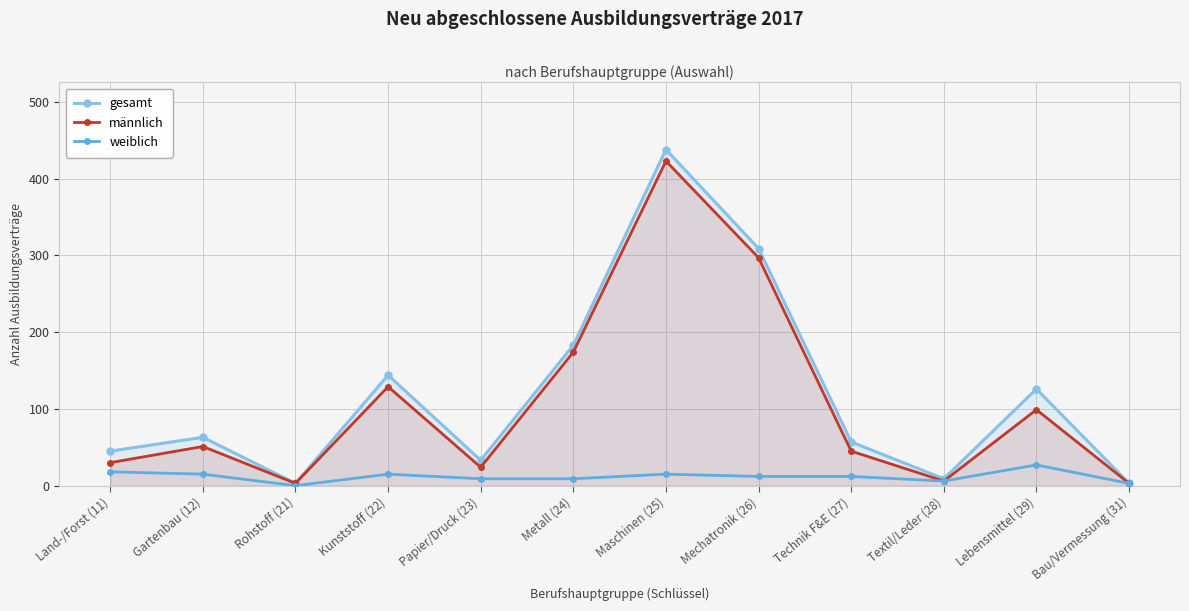

Which category has the lowest value across all series?

Rohstoff (21)